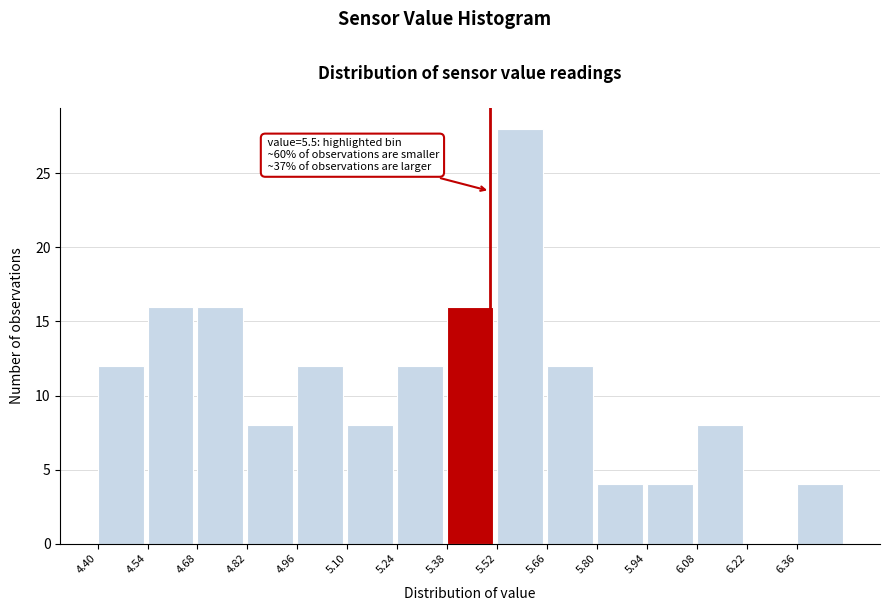

Over which range of the x-axis is the bar tallest?

5.52 to 5.66